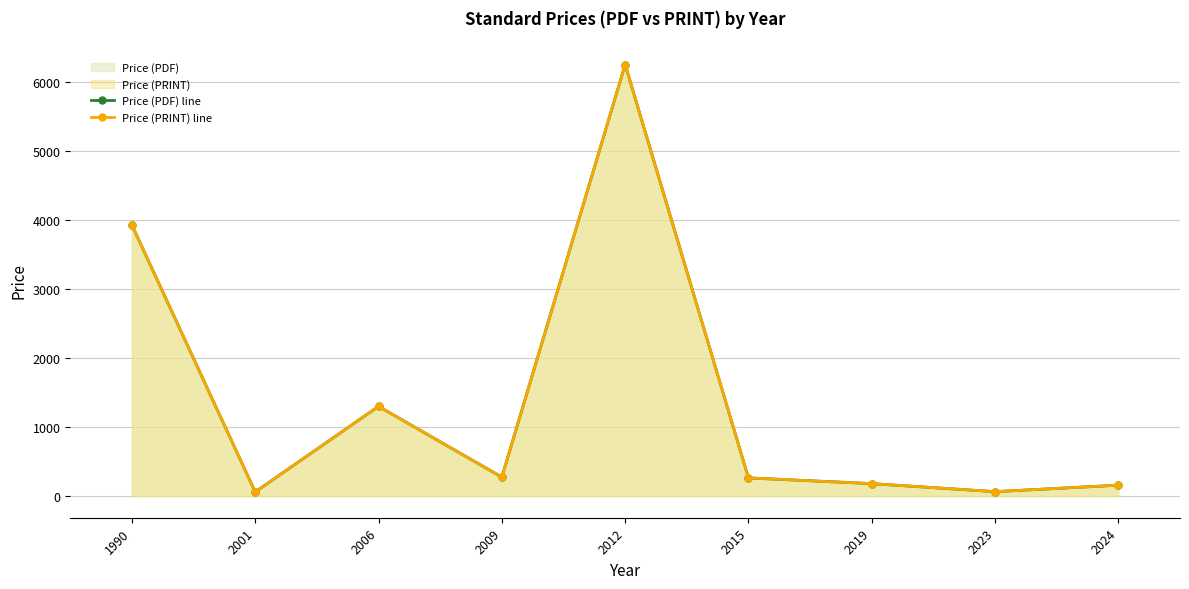

Reading left to right, extract all data points from this chart.

Price (PDF) line: 3925.0	61.0	1300.0	275.5	6250.0	264.2	181.3	65.0	158.8
Price (PRINT) line: 3925.0	61.0	1300.0	275.5	6250.0	264.2	181.3	65.0	158.8